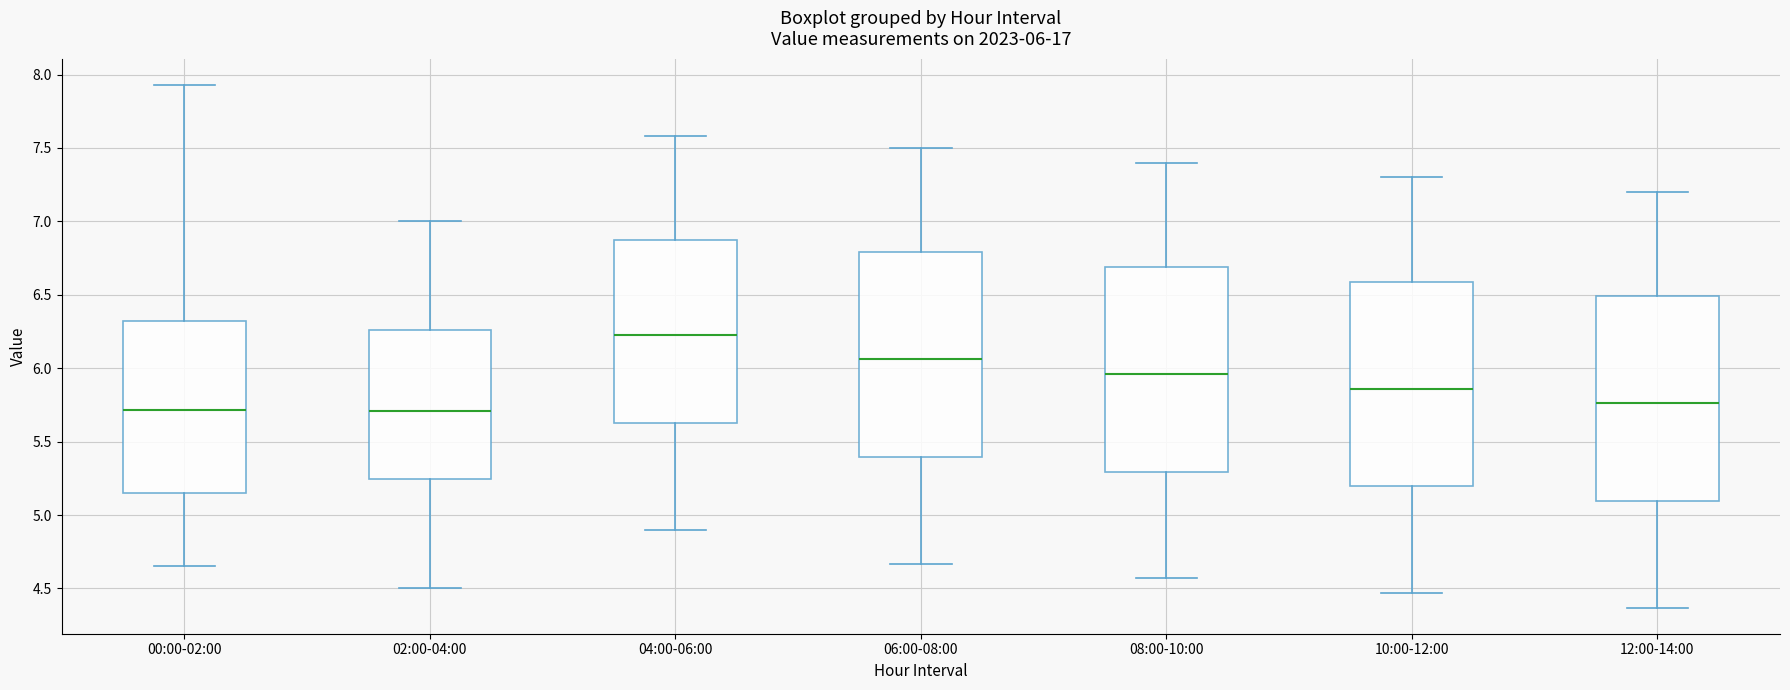

Which box has the highest median line?

04:00-06:00